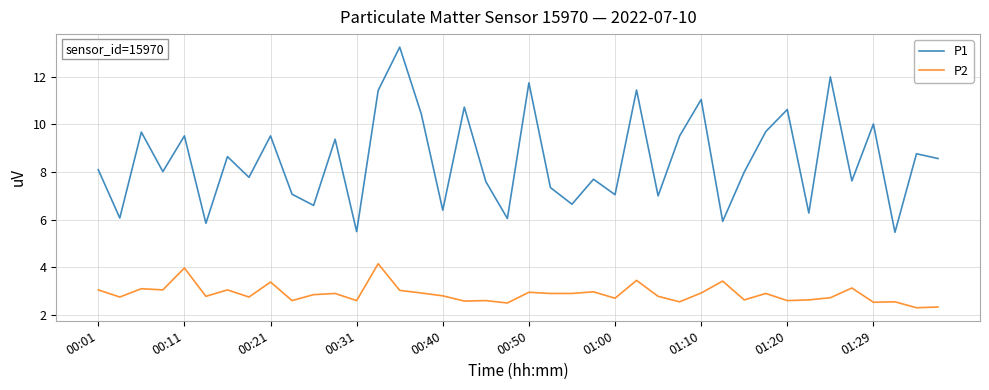

Which series has the largest range (max minus min)?

P1